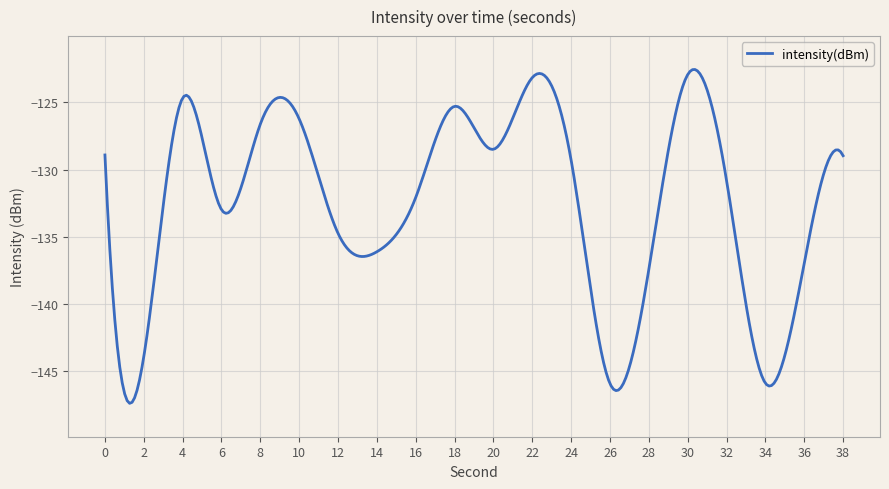

What is the smallest value displayed?

-147.4